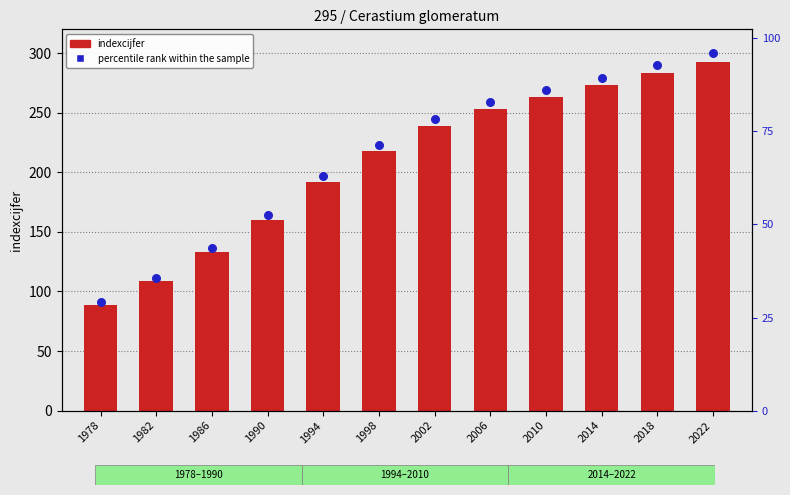

Is the value of percentile rank within the sample at 2018 greater than the value of indexcijfer at 2010?

Yes